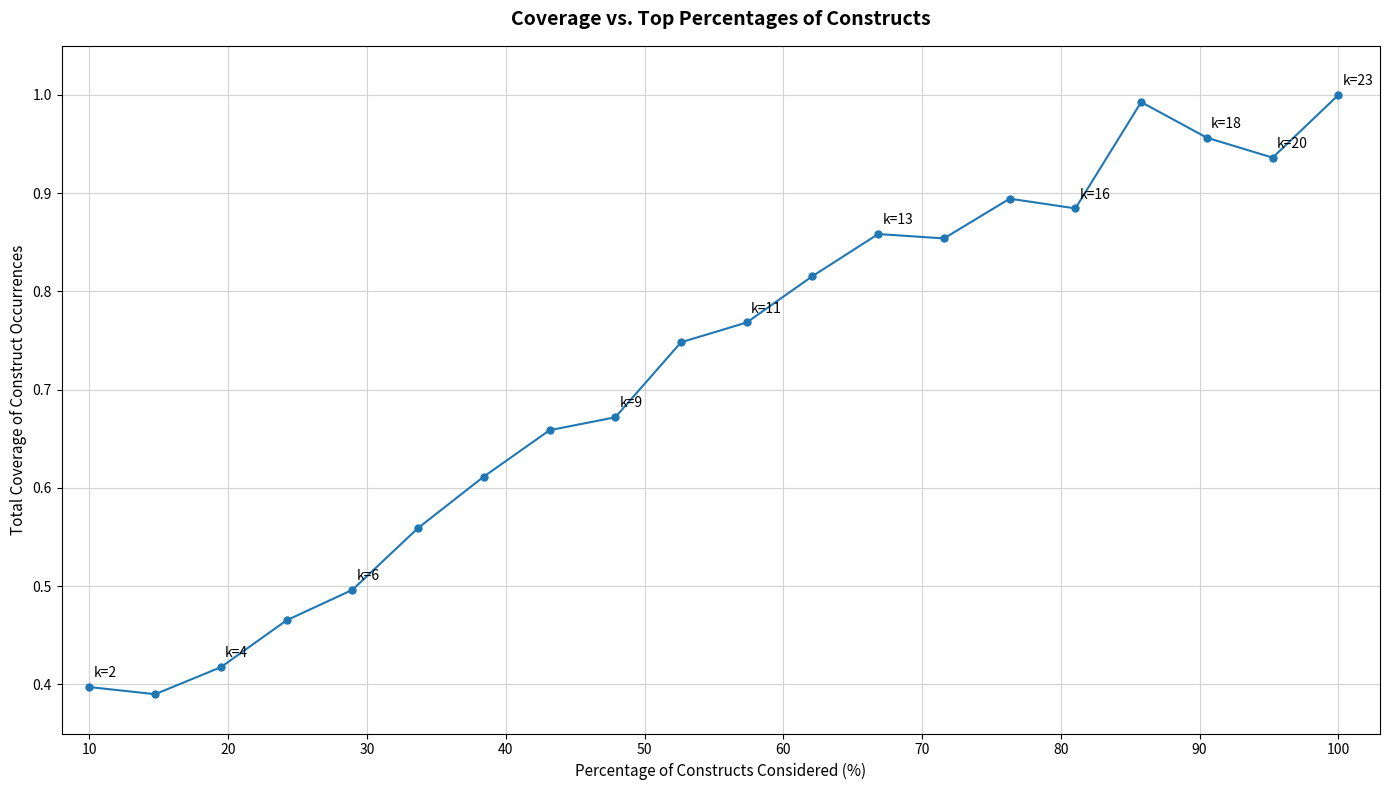

Reading left to right, extract all data points from this chart.

0.4	0.4	0.4	0.5	0.5	0.6	0.6	0.7	0.7	0.7	0.8	0.8	0.9	0.9	0.9	0.9	1.0	1.0	0.9	1.0